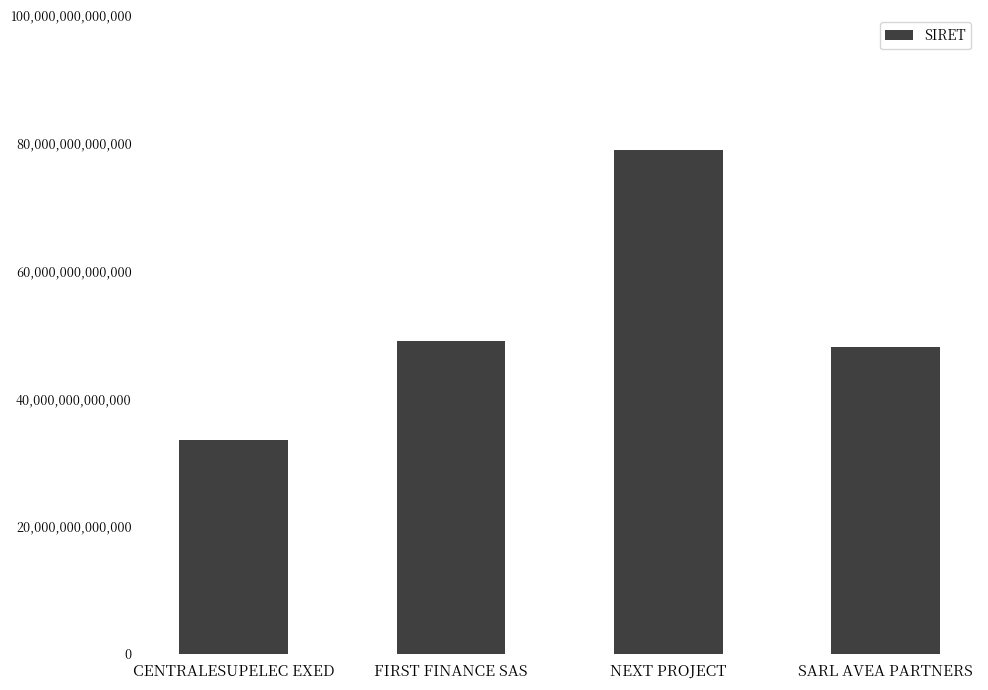

Rank the categories by value from lowest to highest.

CENTRALESUPELEC EXED, SARL AVEA PARTNERS, FIRST FINANCE SAS, NEXT PROJECT